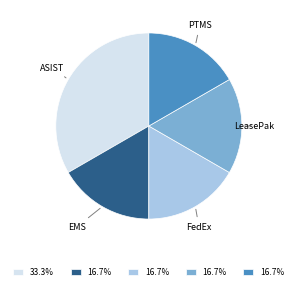

How many slices are in this pie chart?

5